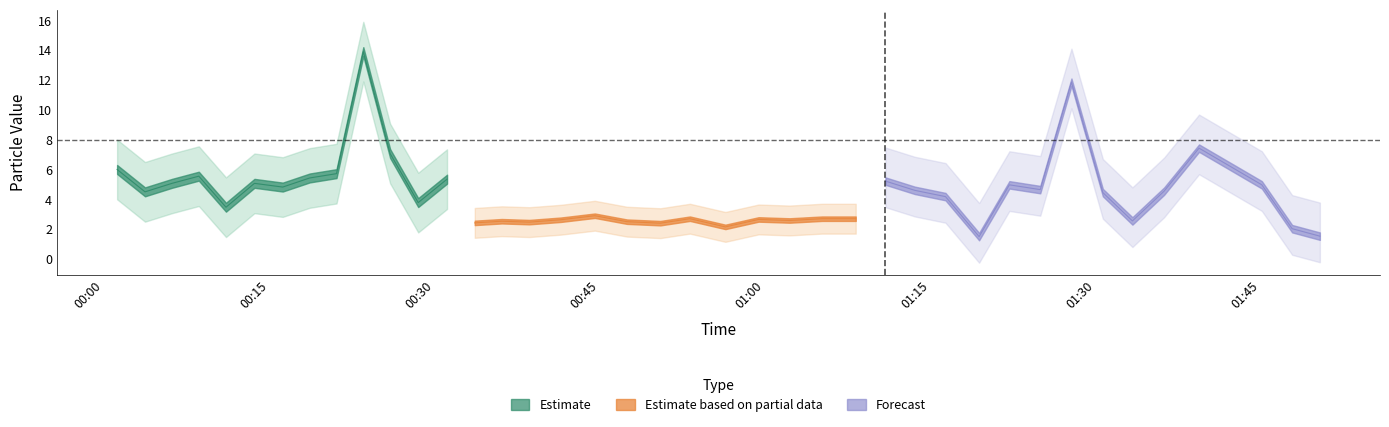

True or false: SDS_P1_upper has a value of 6.1 at 37.

False